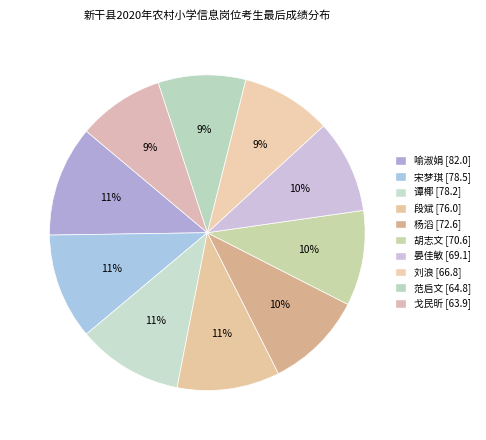

How many slices are in this pie chart?

10